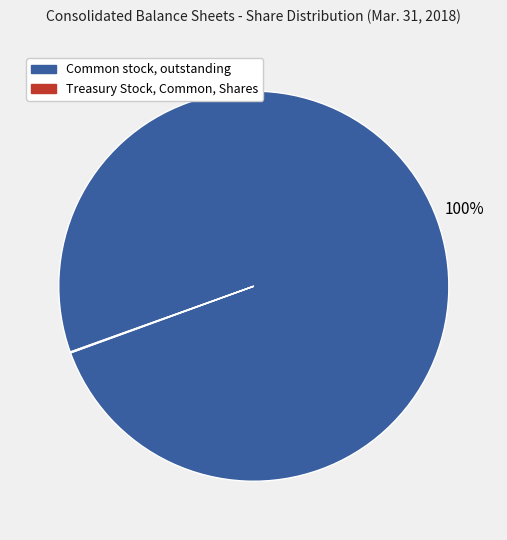

To the nearest percent, what is the difference between the largest and smallest slice percentages?

100%